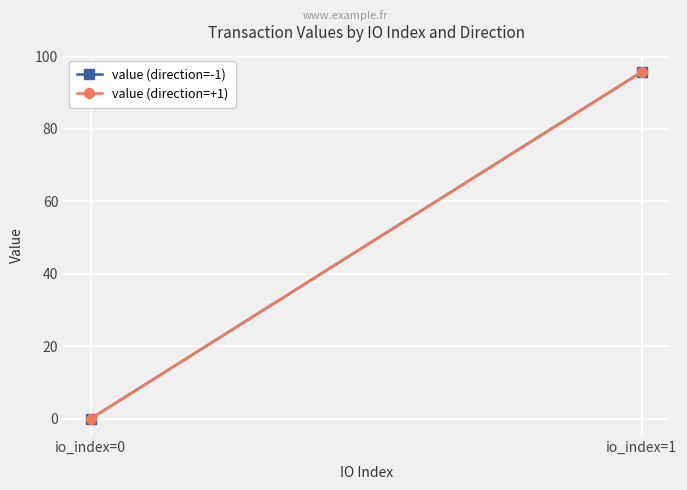

What is the highest value of the value (direction=-1) series?

95.7